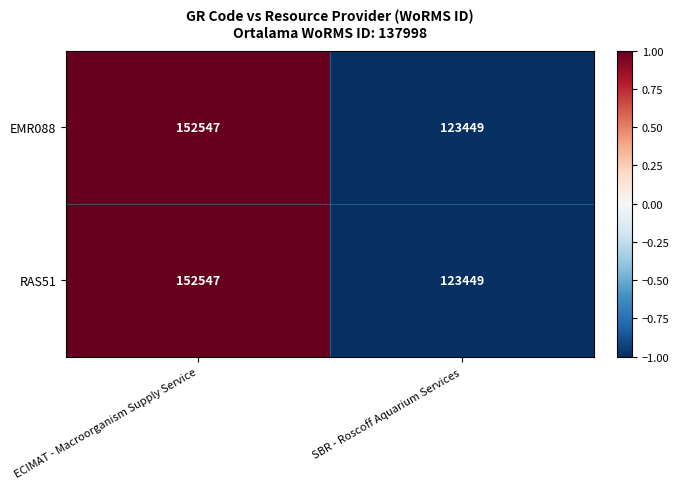

What is the approximate value of EMR088 at ECIMAT - Macroorganism Supply Service, to the nearest 50?

152550